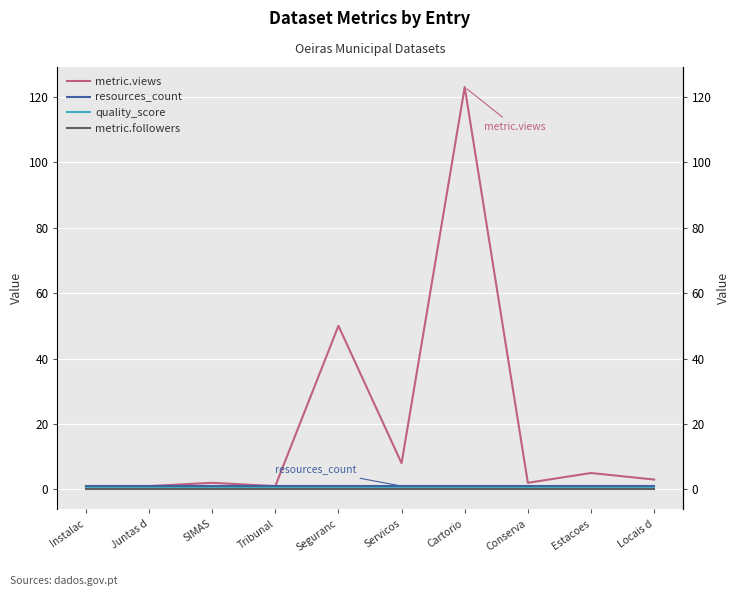

How many lines are shown in the chart?

4